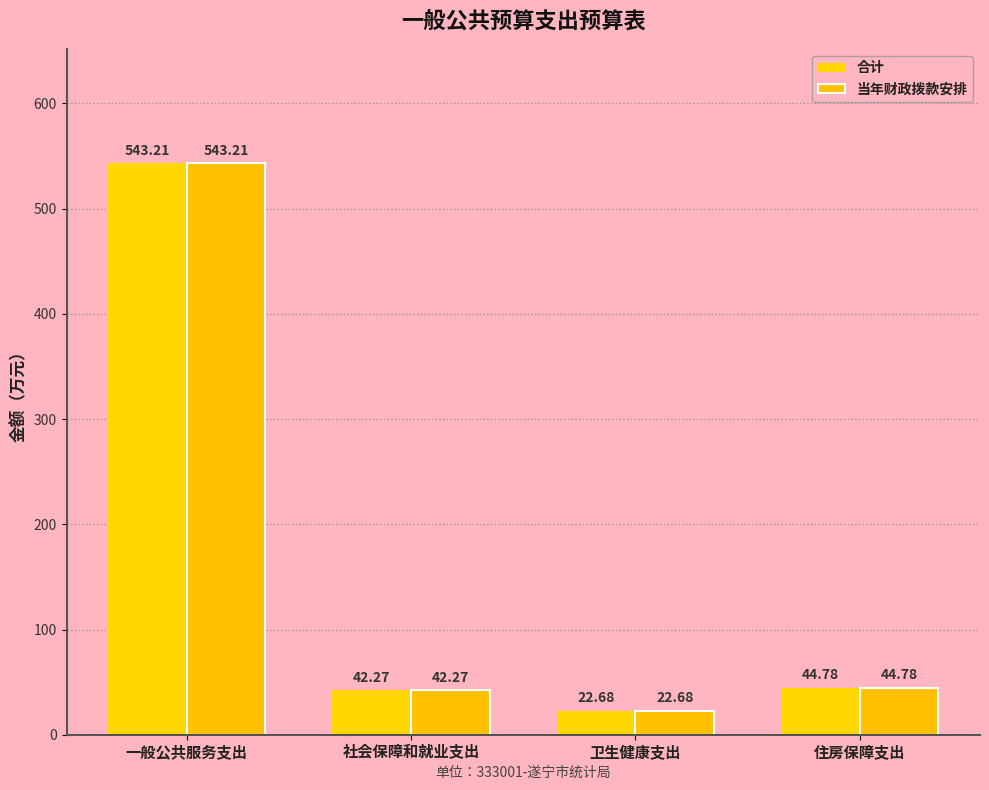

What is the difference between the maximum and minimum values in the 当年财政拨款安排 series?

520.5